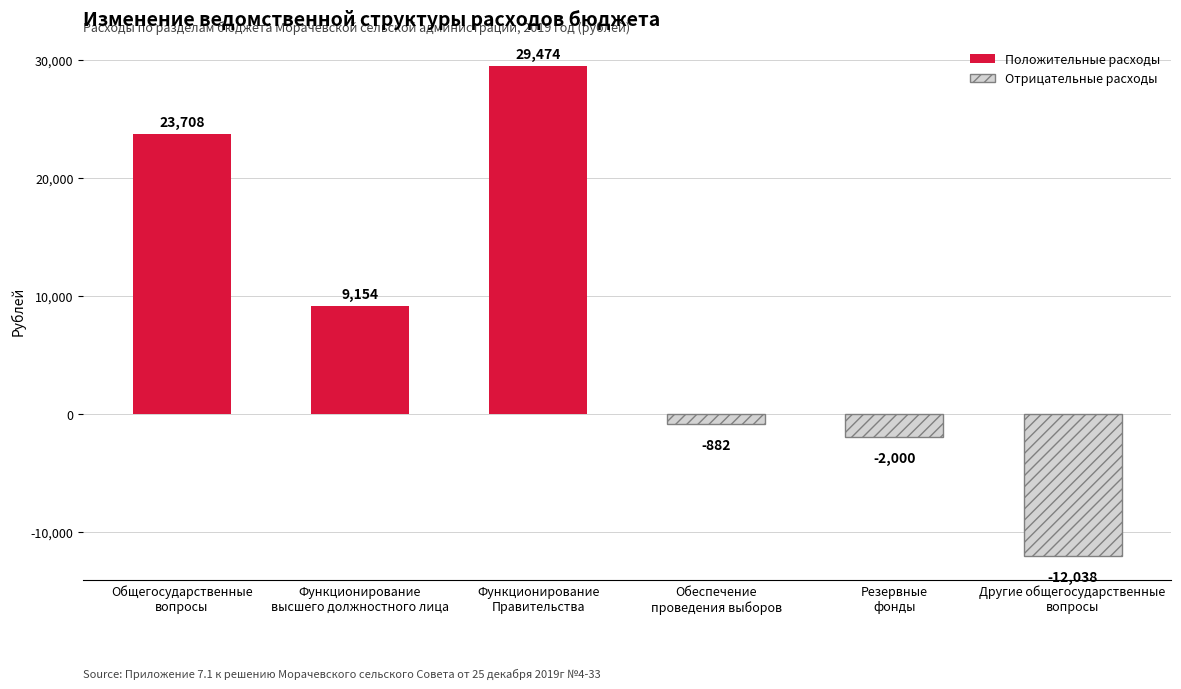

Which label corresponds to the smallest value in the chart?

Другие общегосударственные
вопросы